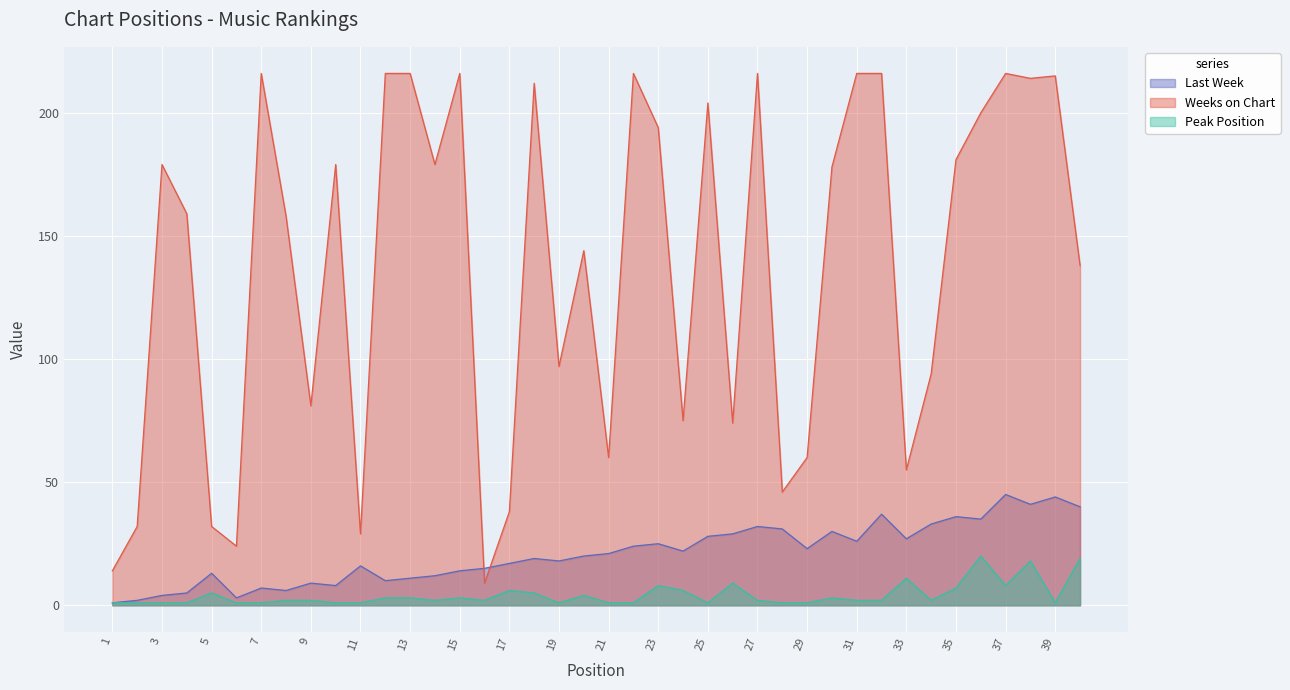

Between which two adjacent categories do Last Week and Weeks on Chart first intersect?

15 and 16